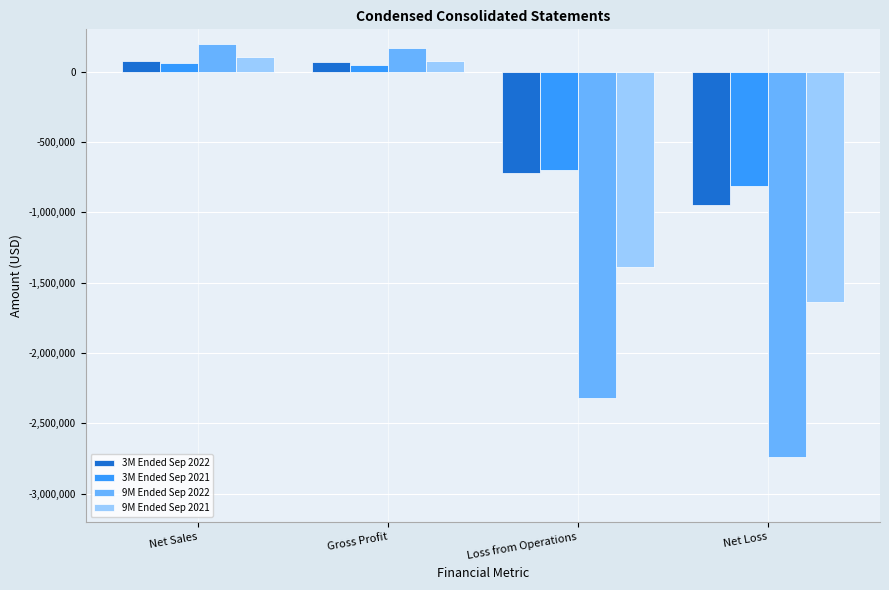

At which label does 9M Ended Sep 2022 reach its peak?

Net Sales